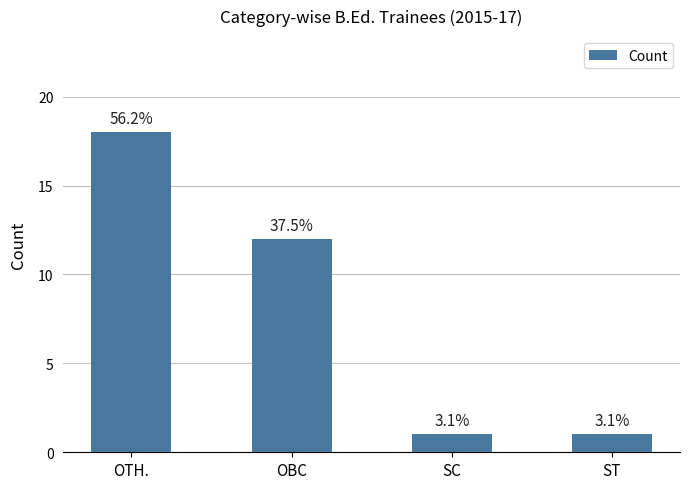

What is the smallest value displayed?

1